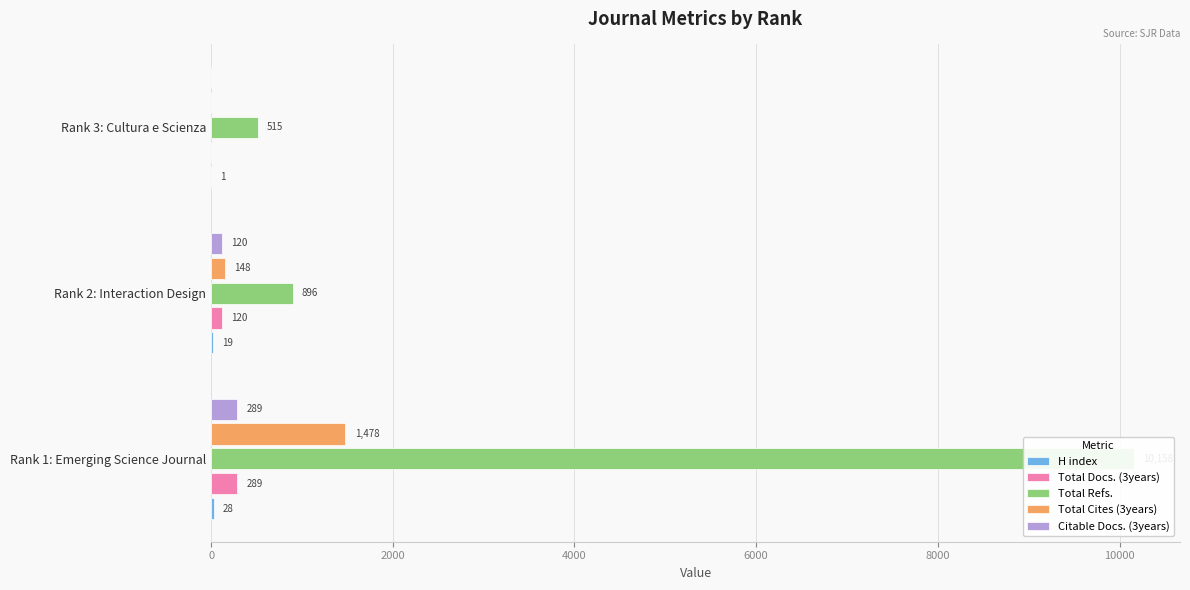

How many values in Total Cites (3years) are above zero?

2